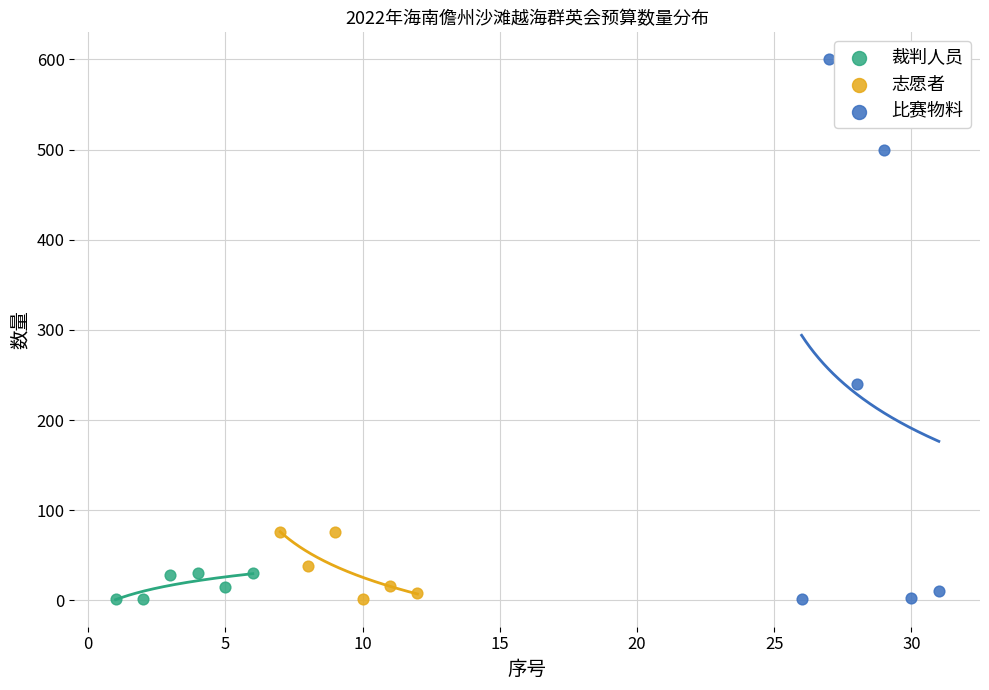

Which series reaches the maximum Y coordinate?

比赛物料